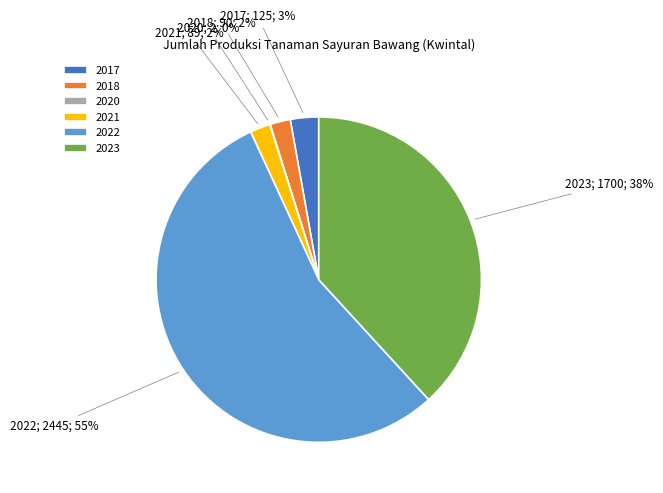

Do 2022 and 2017 together represent more than half of the pie?

Yes